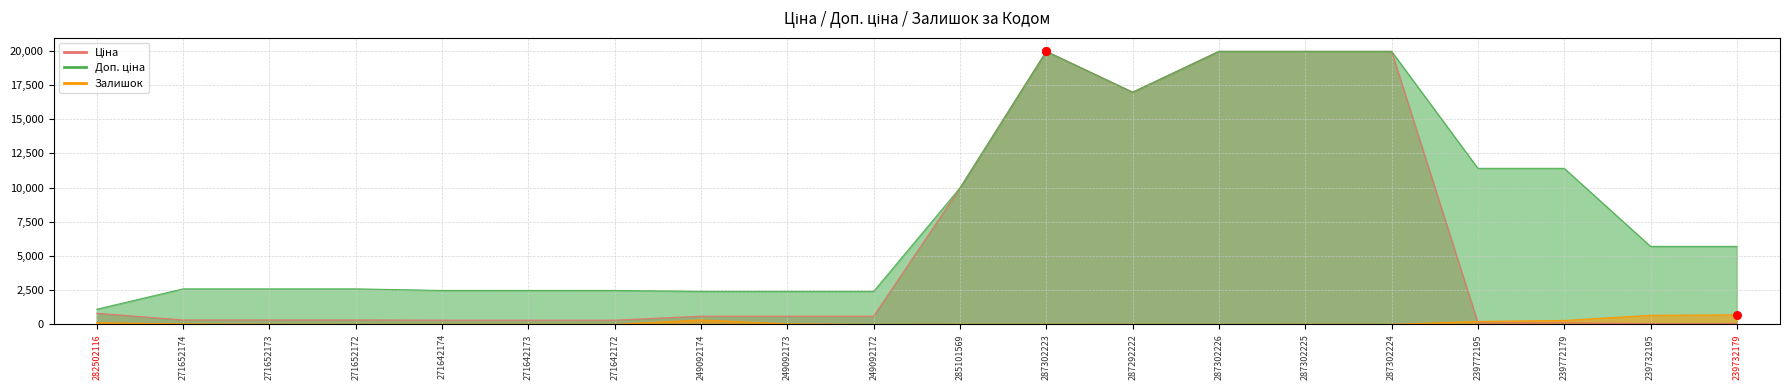

Which series has the largest Y range (max minus min)?

Ціна